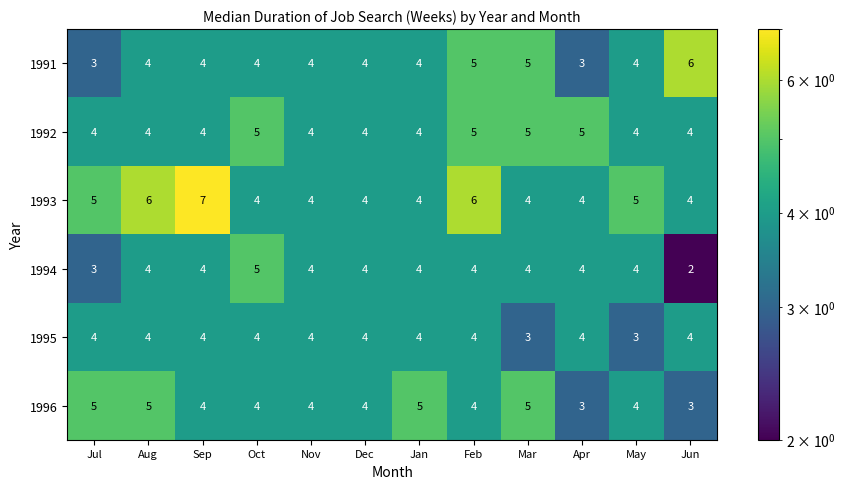

Which series has the largest total across all categories?

1993